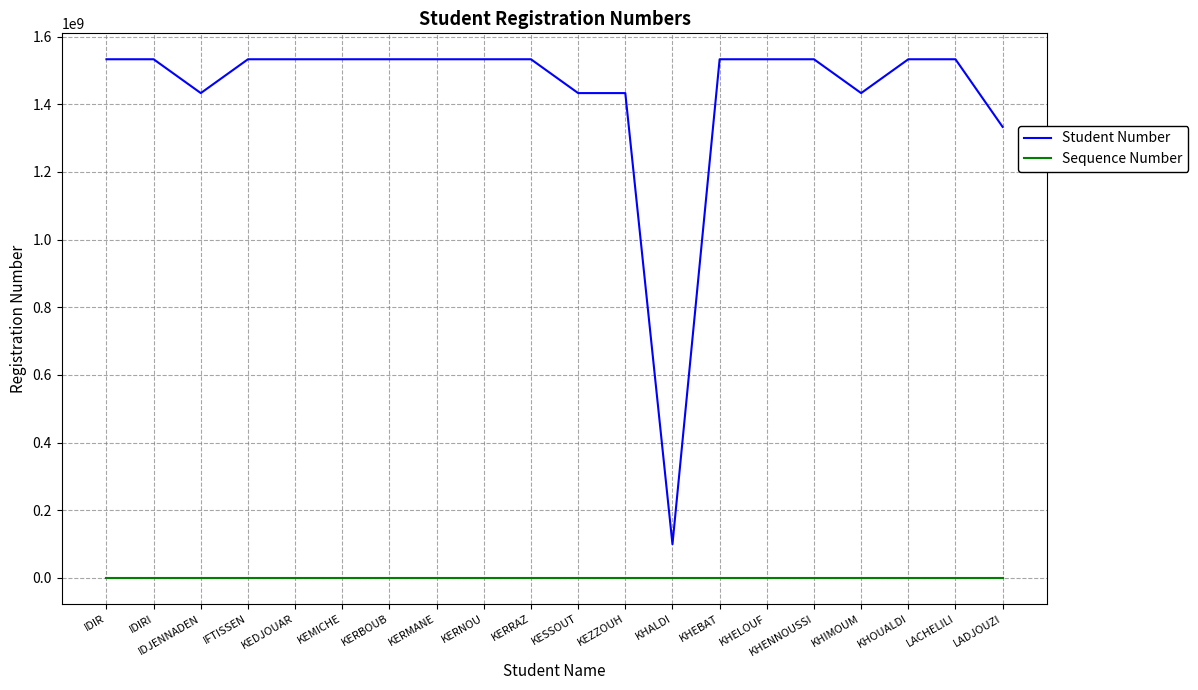

Does the chart display data point markers on the line(s)?

No